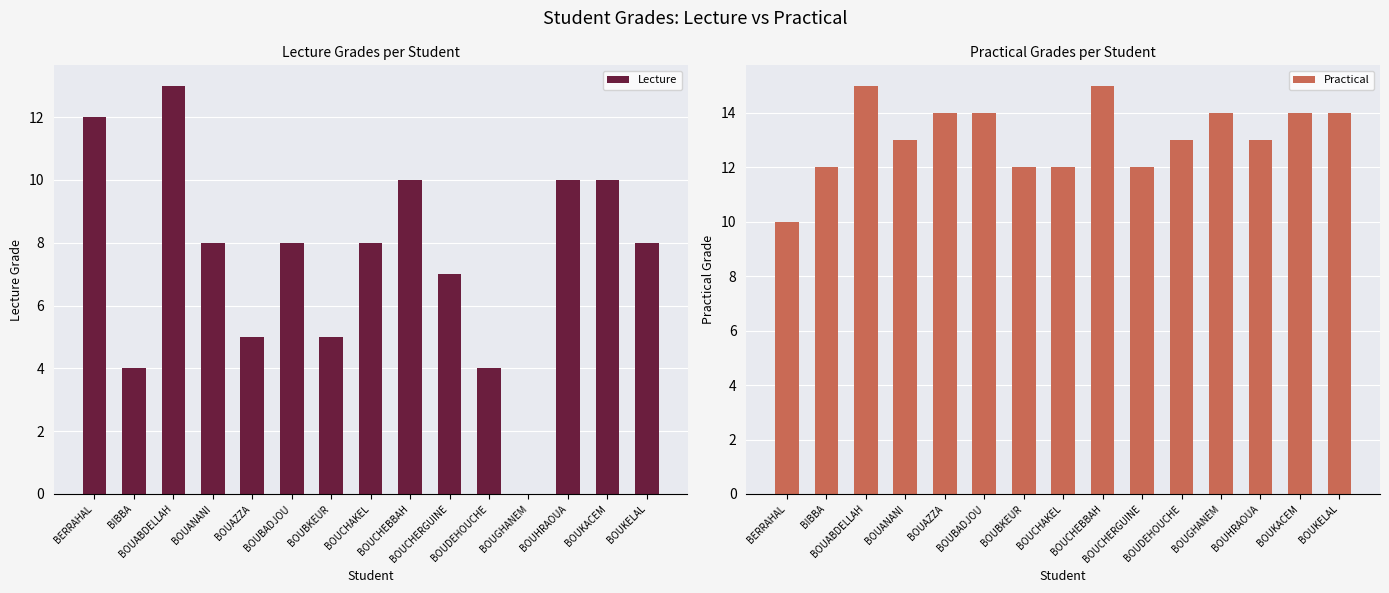

What are all the series names shown in the legend?

Lecture, Practical